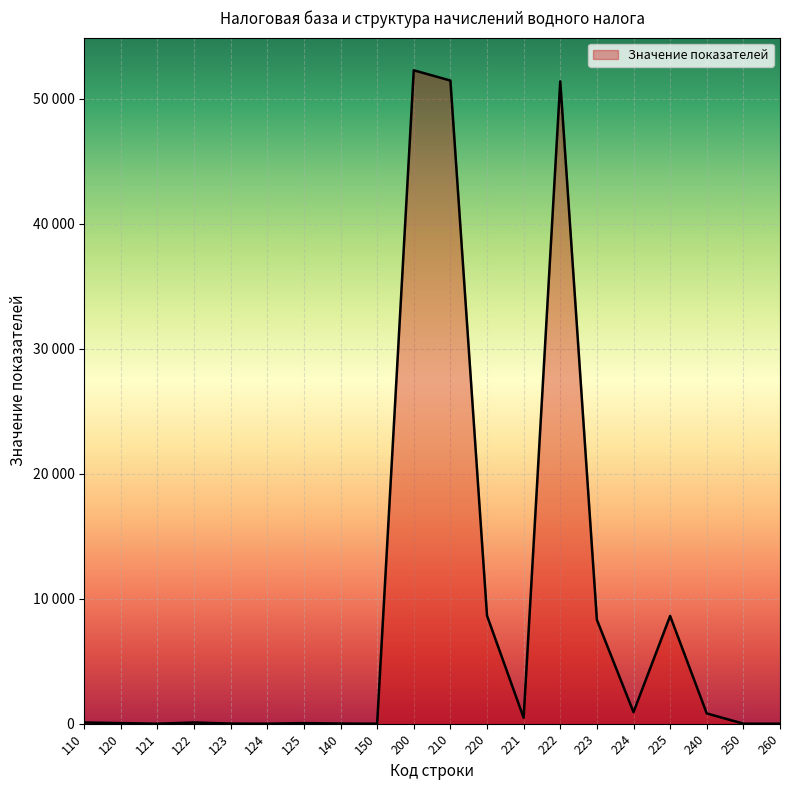

Which label corresponds to the largest value in the chart?

200